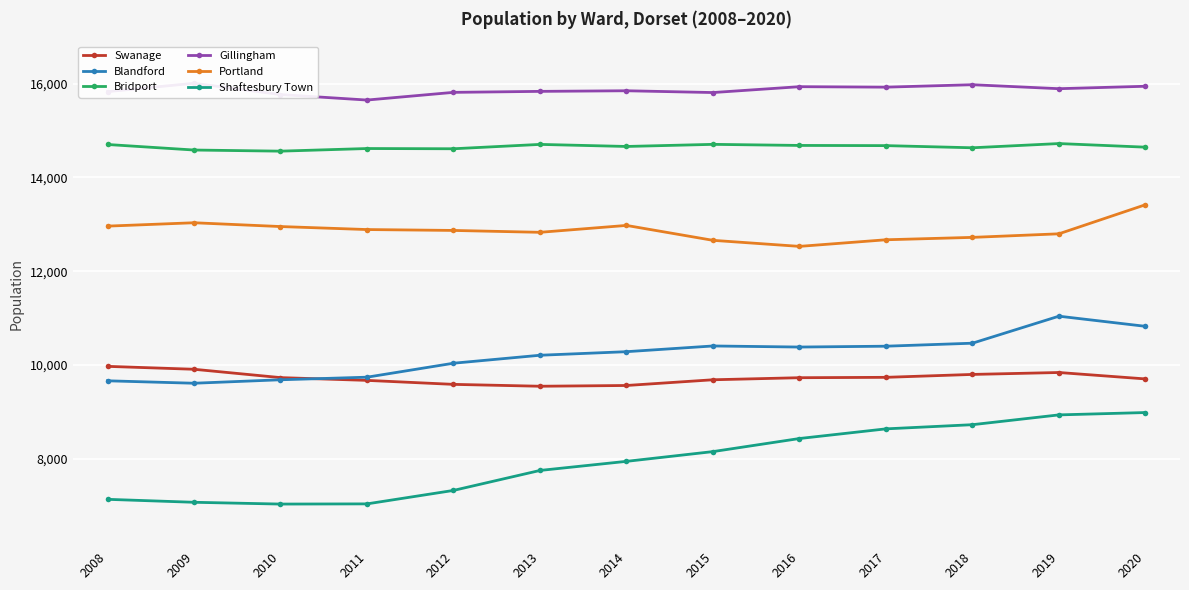

At how many categories does at least one series exceed 14953?

13